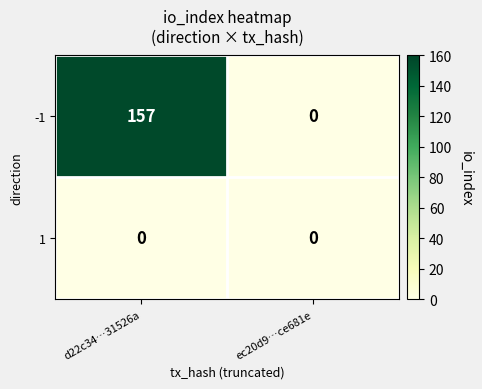

What is the greatest value displayed?

157